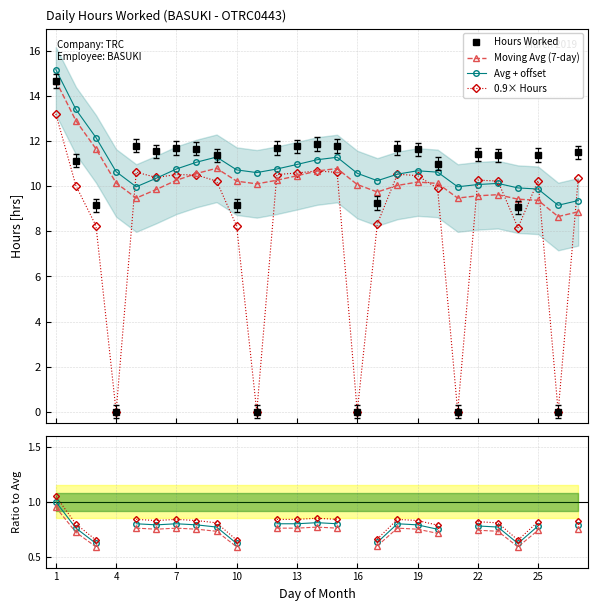

Does the chart have visible grid lines?

Yes